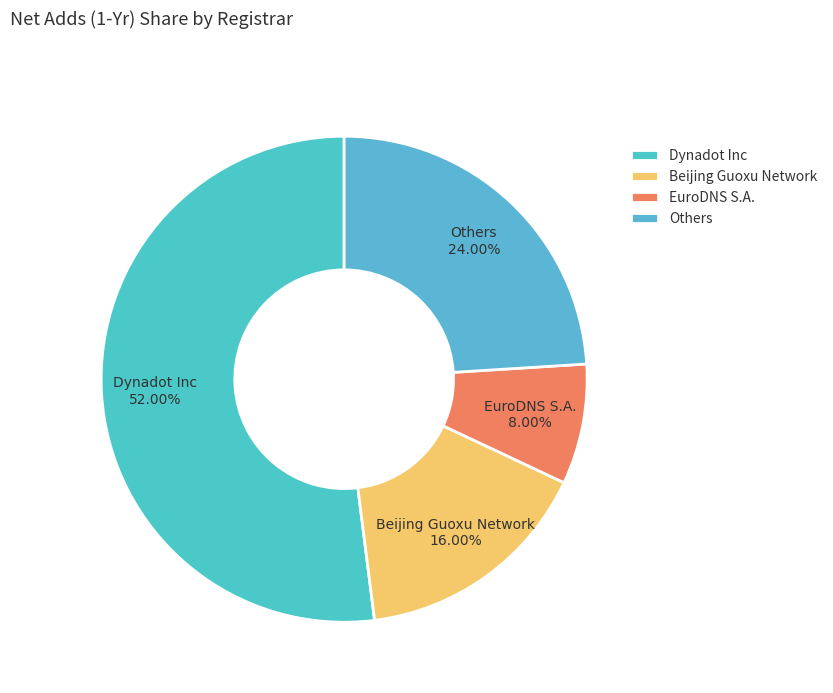

Is the sum of Others and EuroDNS S.A. greater than half?

No